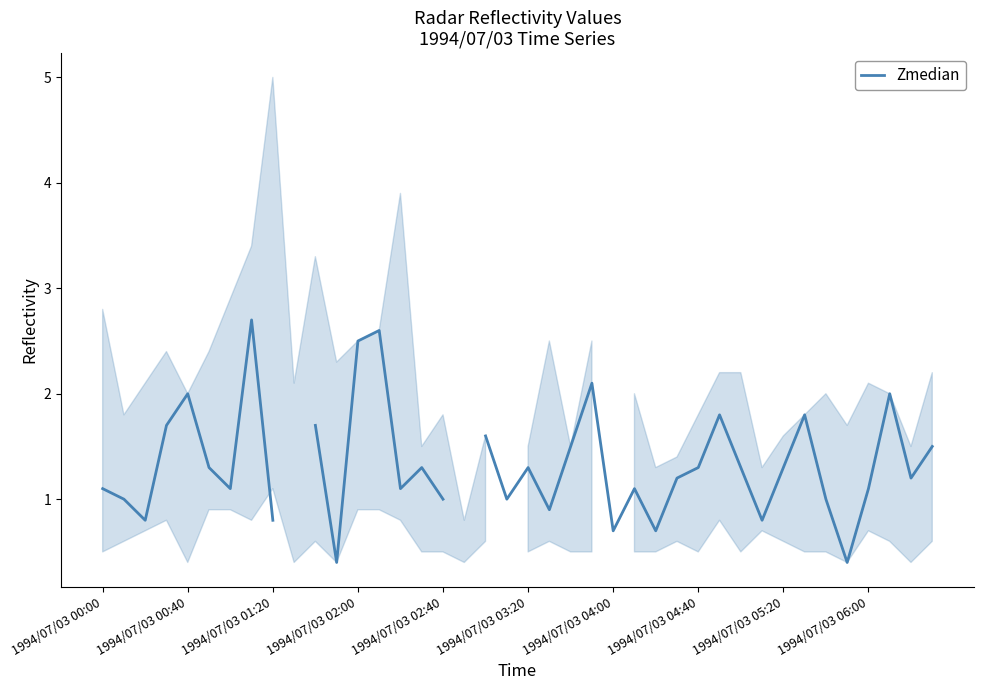

Between 16 and 1994/07/03 03:20, which is larger?

1994/07/03 03:20